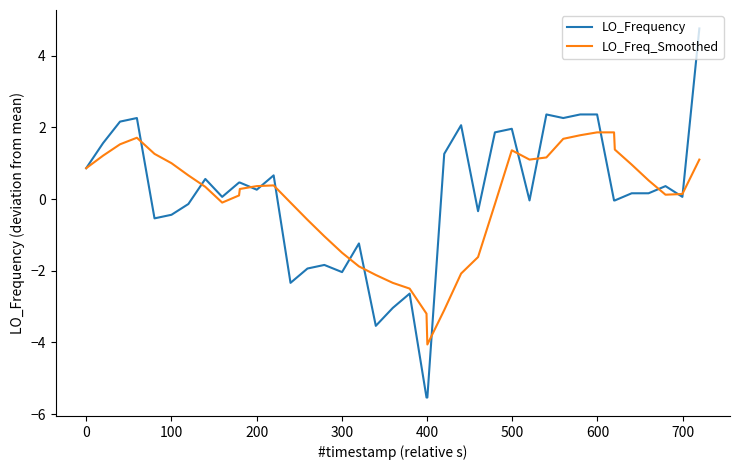

Rank the series by their maximum value, from highest to lowest.

LO_Frequency, LO_Freq_Smoothed